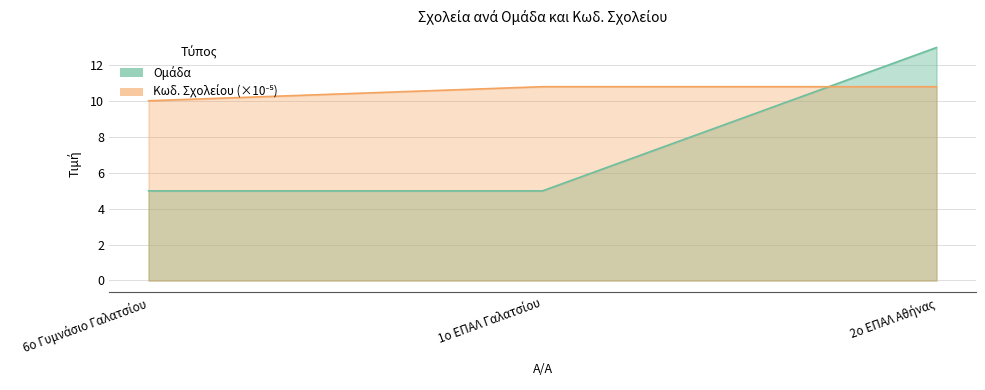

At how many categories does at least one series exceed 5?

3